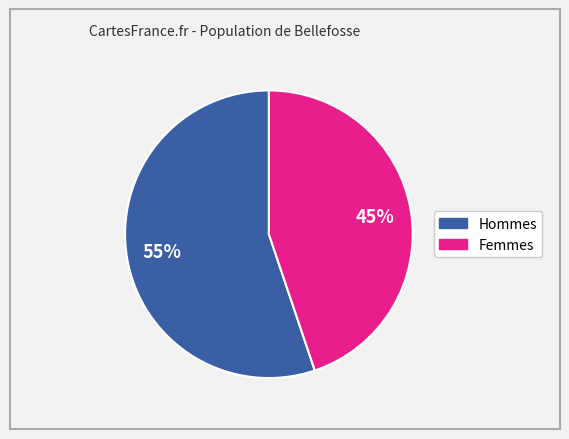

Does any single category account for the majority?

Yes